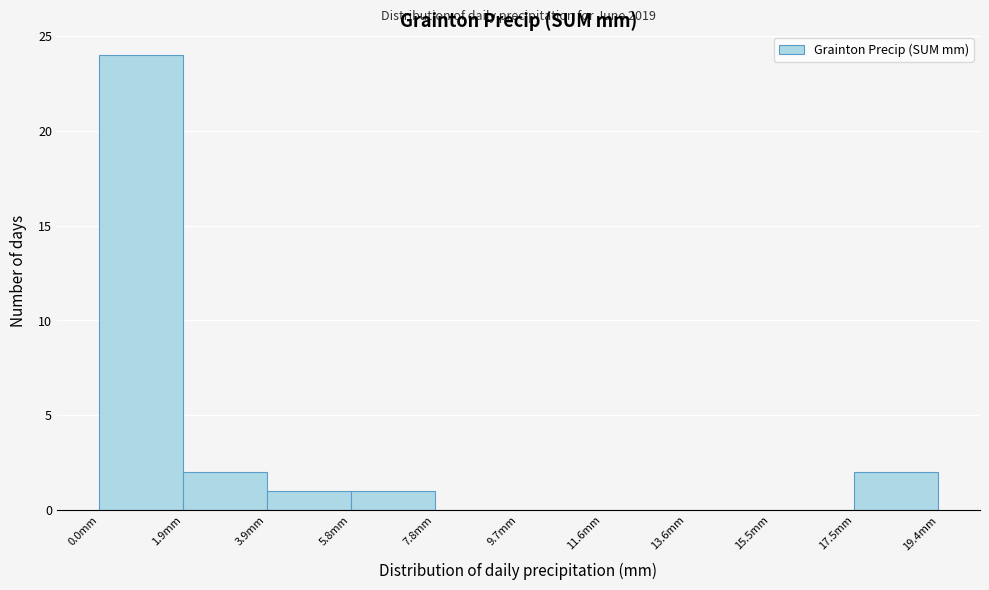

Over which range of the x-axis is the bar tallest?

0.00 to 1.94